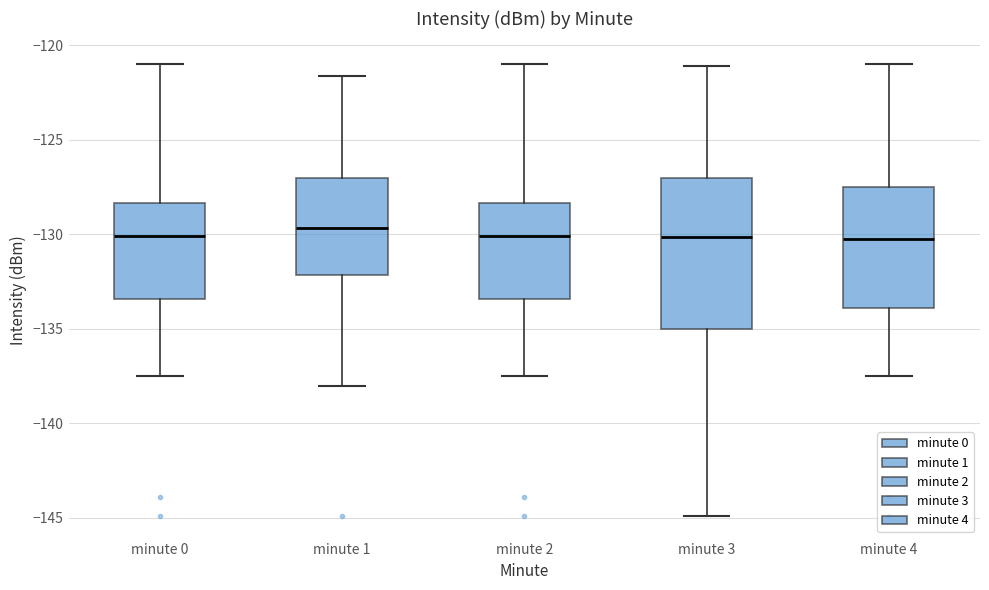

Reading left to right, transcribe this box plot: for each box, give where its median line is, the range the box spans, and where its two whiskers end, as read against the y-axis. The values are not printed on the chart, so give them approximately, as read against the axis.

minute 0: median -130.0, box -133.5 to -128.5, whiskers -137.5 to -121.0
minute 1: median -129.5, box -132.0 to -127.0, whiskers -138.0 to -121.5
minute 2: median -130.0, box -133.5 to -128.5, whiskers -137.5 to -121.0
minute 3: median -130.0, box -135.0 to -127.0, whiskers -145.0 to -121.0
minute 4: median -130.0, box -134.0 to -127.5, whiskers -137.5 to -121.0